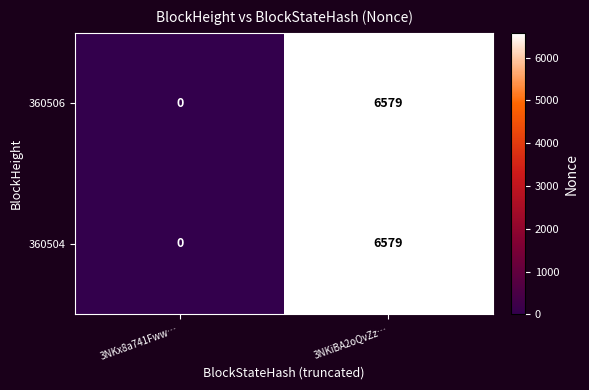

Count the number of categories in the chart.

2